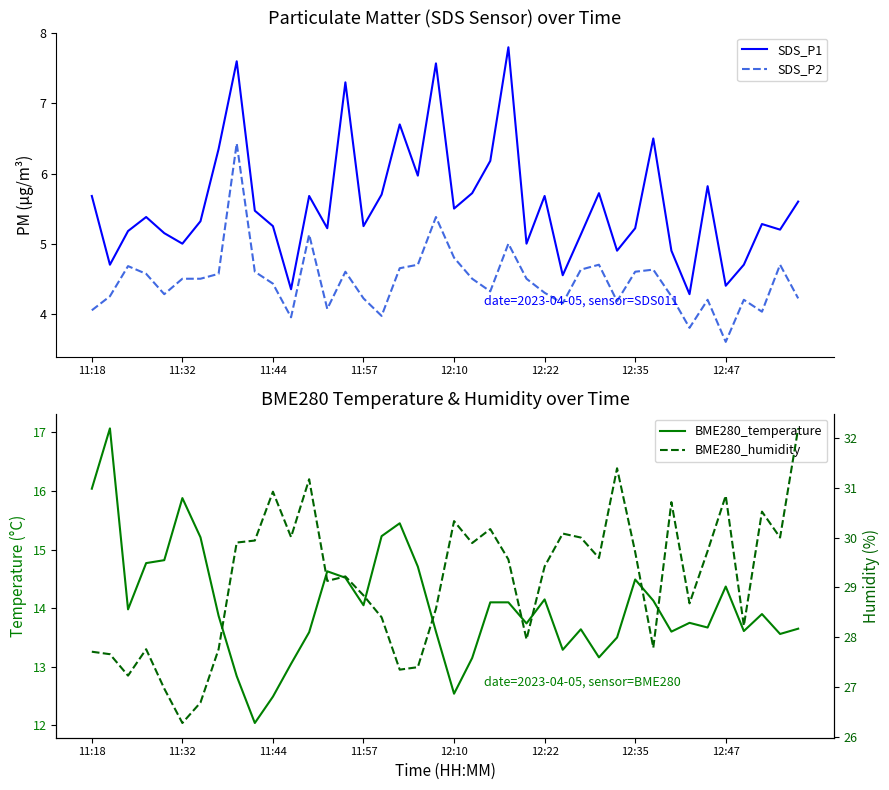

True or false: BME280_humidity and BME280_temperature intersect in this chart.

False